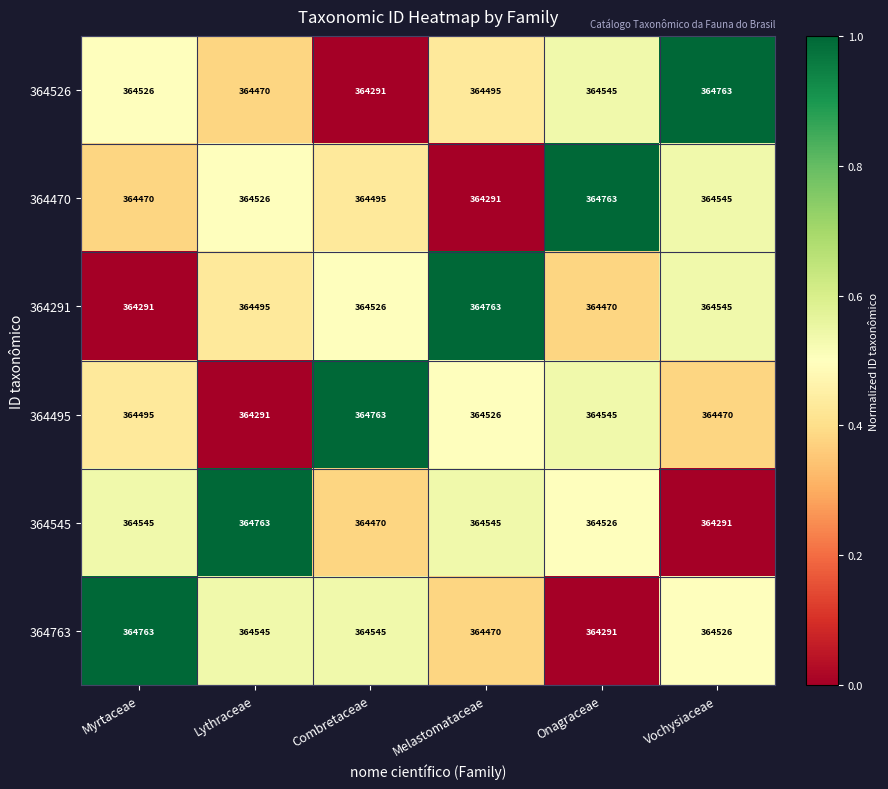

What is the difference between the highest and lowest values at Lythraceae?

472